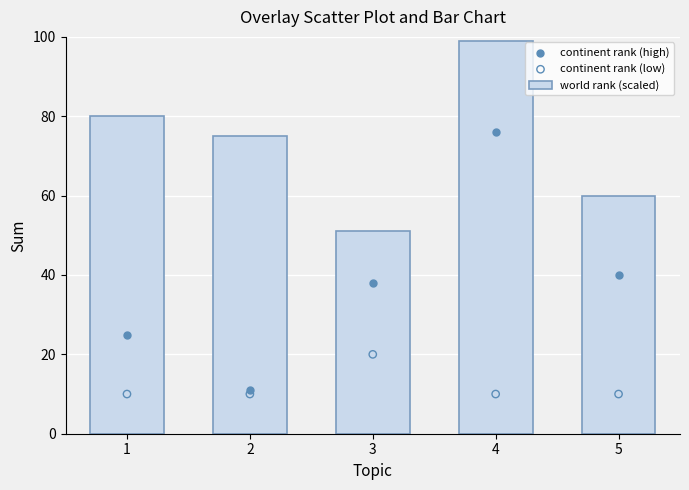

At which category is the sum across all series the highest?

4